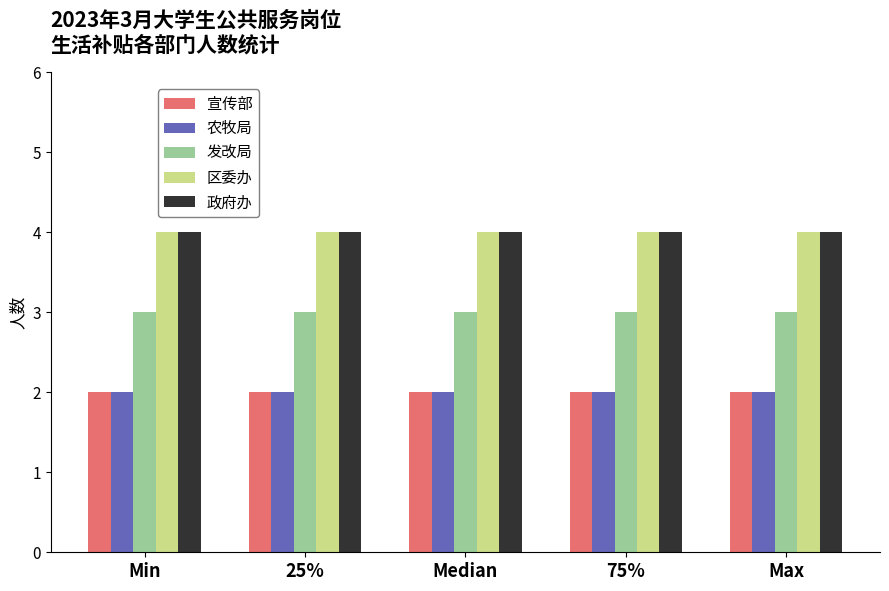

Is it true that 发改局 equals 5 at Median?

False